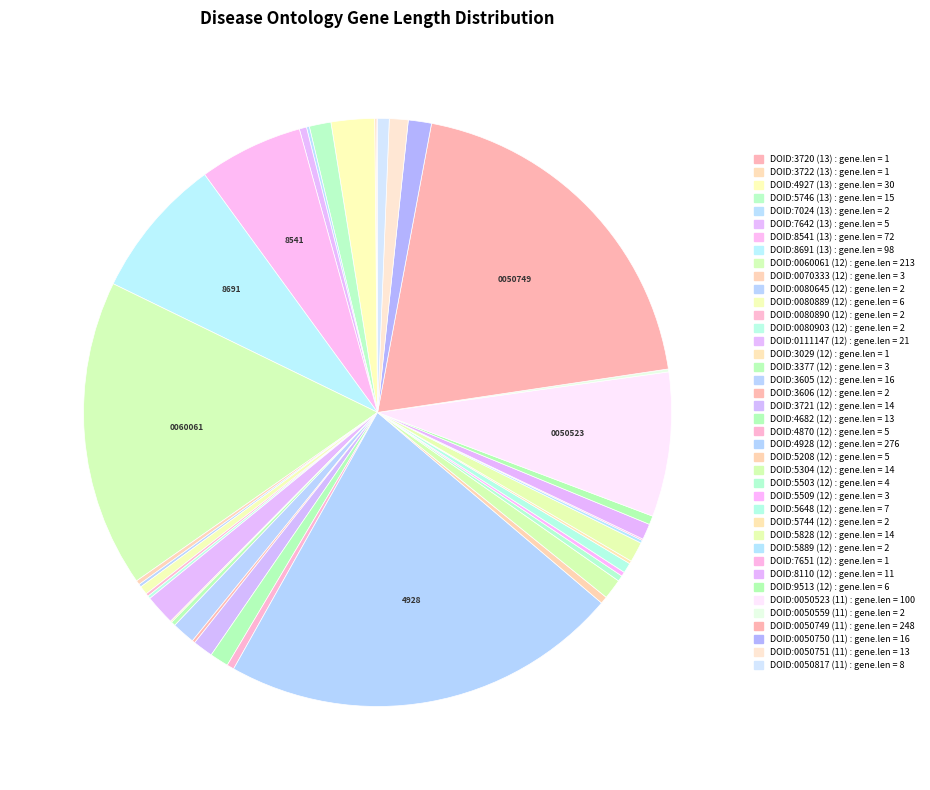

Which slice is the smallest?

DOID:3720 (13)